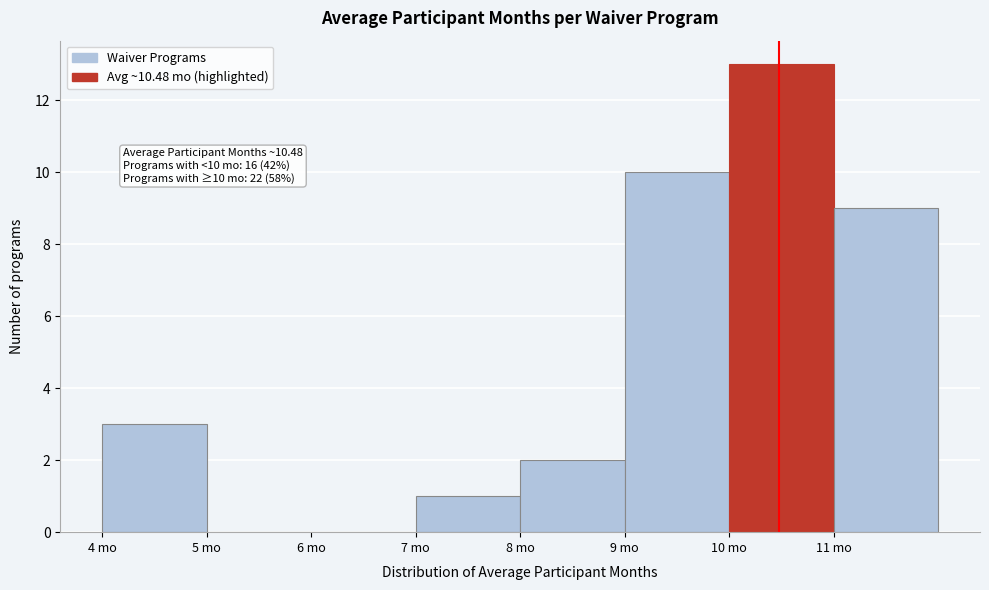

Over which range of the x-axis is the bar tallest?

10 to 11